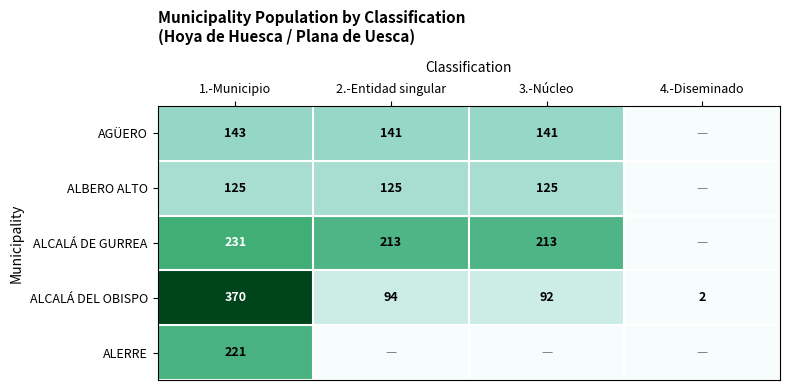

What is the difference between the highest and lowest values at 1.-Municipio?

245